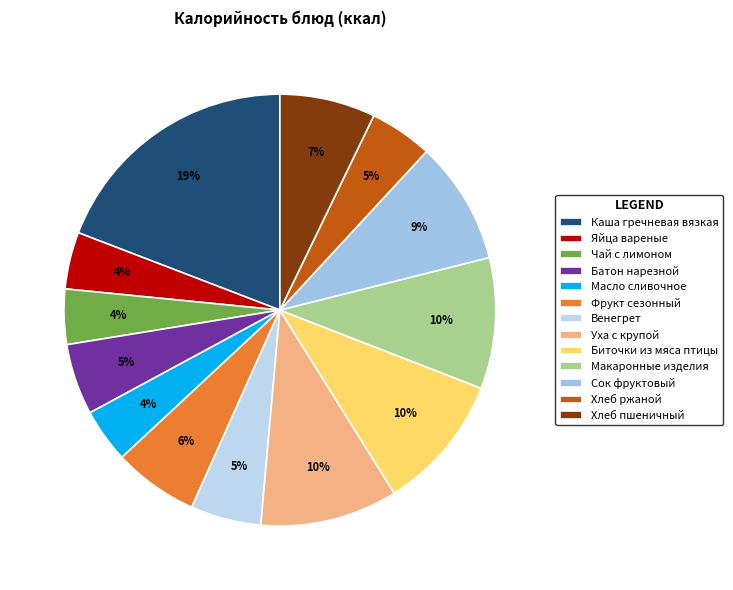

What percentage is the Хлеб пшеничный slice, to the nearest percent?

7%